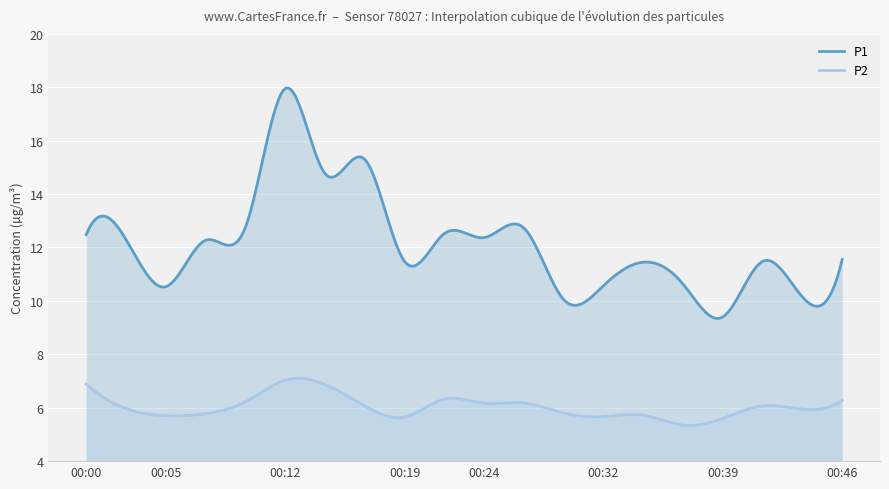

True or false: P1 has a value of 12.5 at 00:22.

True